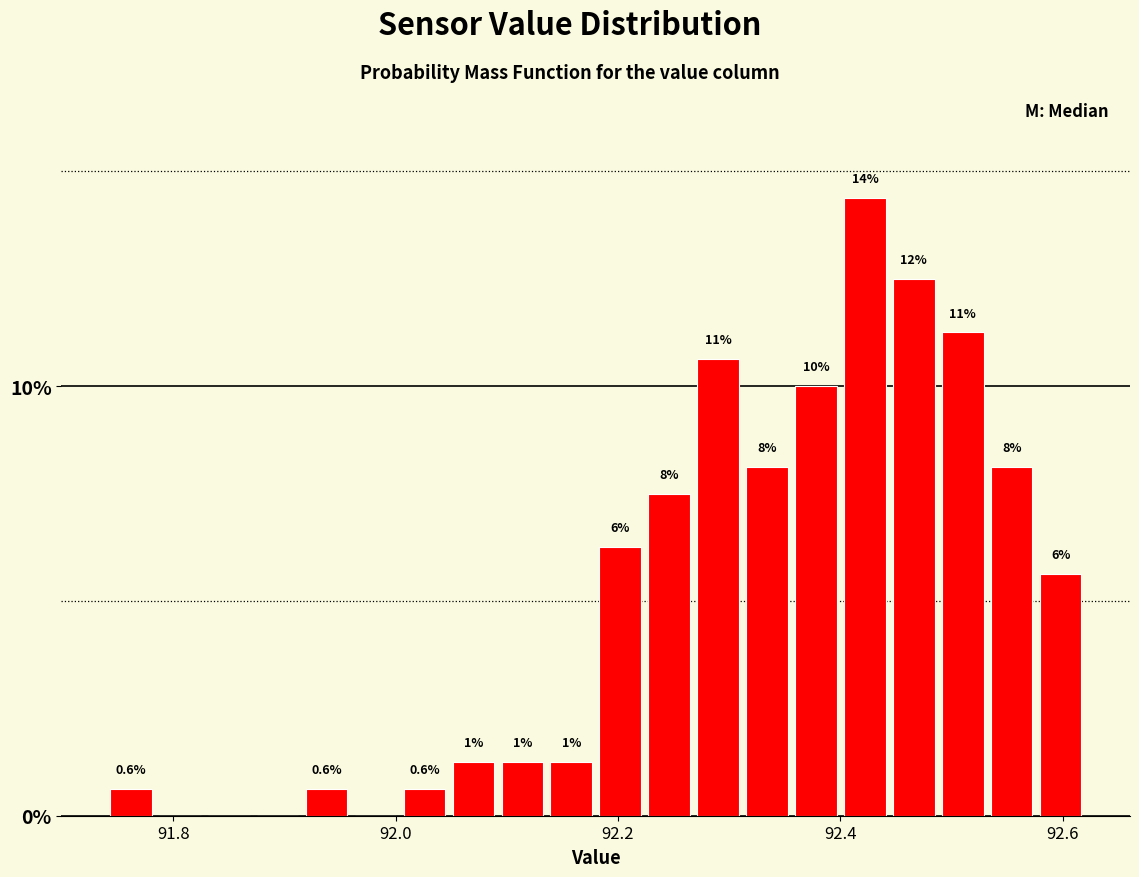

Read against the x-axis, roughly where is the centre of the tallest bar?

92.42